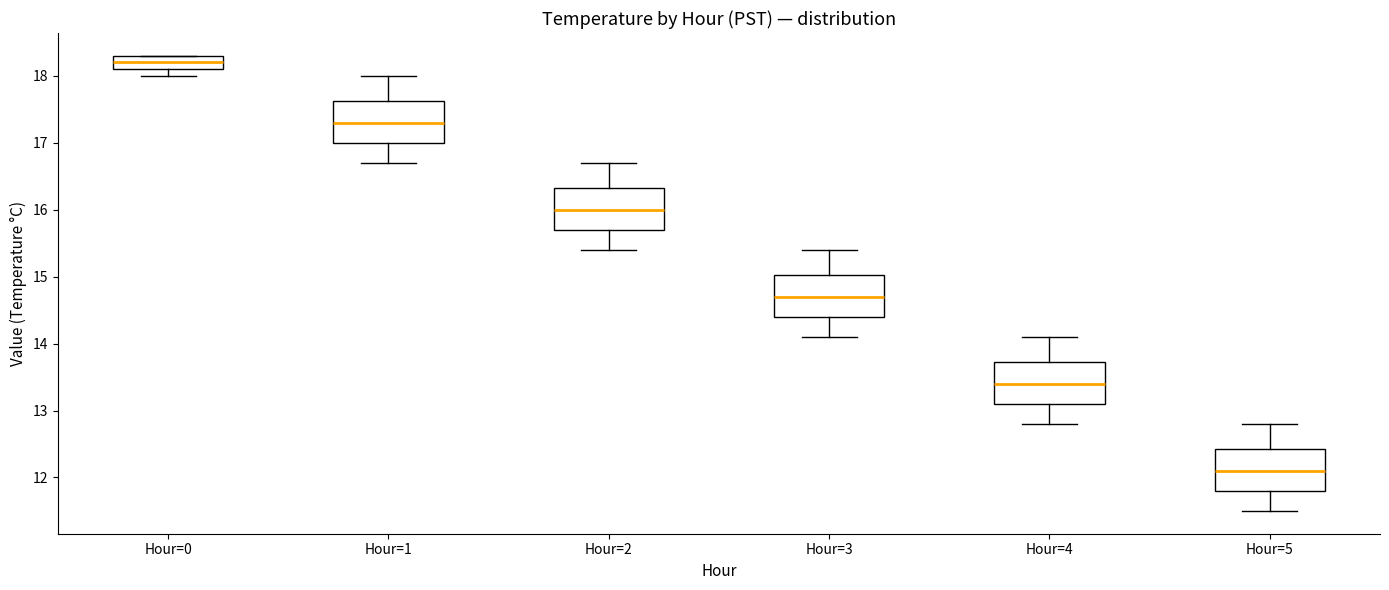

Reading left to right, read every box against the y-axis: the position of its median line, the range the box covers, and the ends of its whiskers. The values are not printed on the chart, so give them approximately, as read against the axis.

Hour=0: median 18.2, box 18.1 to 18.3, whiskers 18.0 to 18.3
Hour=1: median 17.3, box 17.0 to 17.6, whiskers 16.7 to 18.0
Hour=2: median 16.0, box 15.7 to 16.3, whiskers 15.4 to 16.7
Hour=3: median 14.7, box 14.4 to 15.0, whiskers 14.1 to 15.4
Hour=4: median 13.4, box 13.1 to 13.7, whiskers 12.8 to 14.1
Hour=5: median 12.1, box 11.8 to 12.4, whiskers 11.5 to 12.8